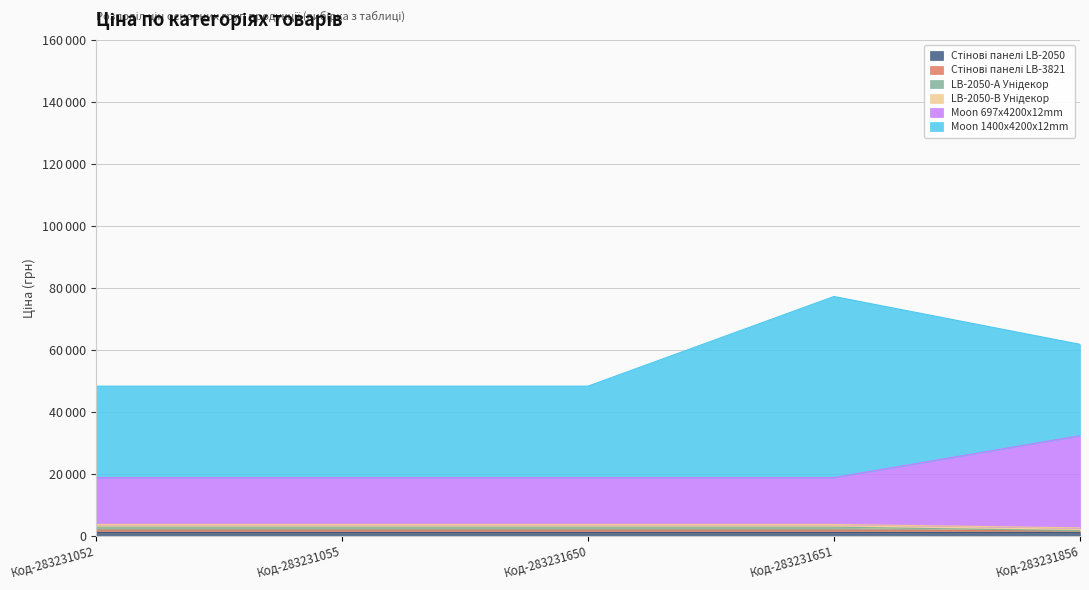

At which category is the sum across all series the highest?

Код-283231651